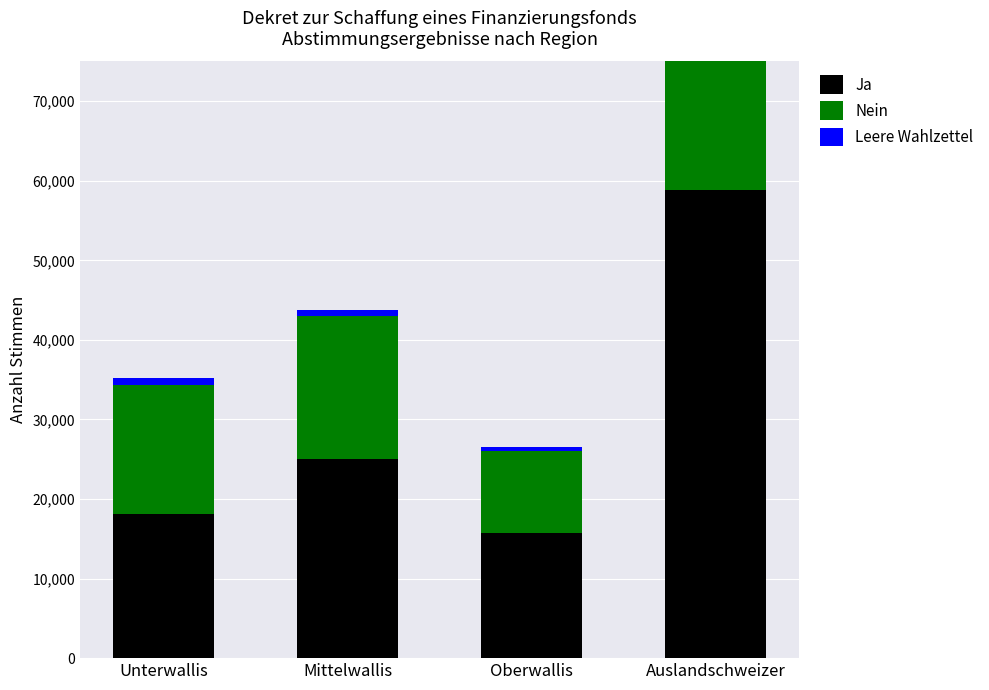

At which label is Leere Wahlzettel closest to 1303?

Unterwallis